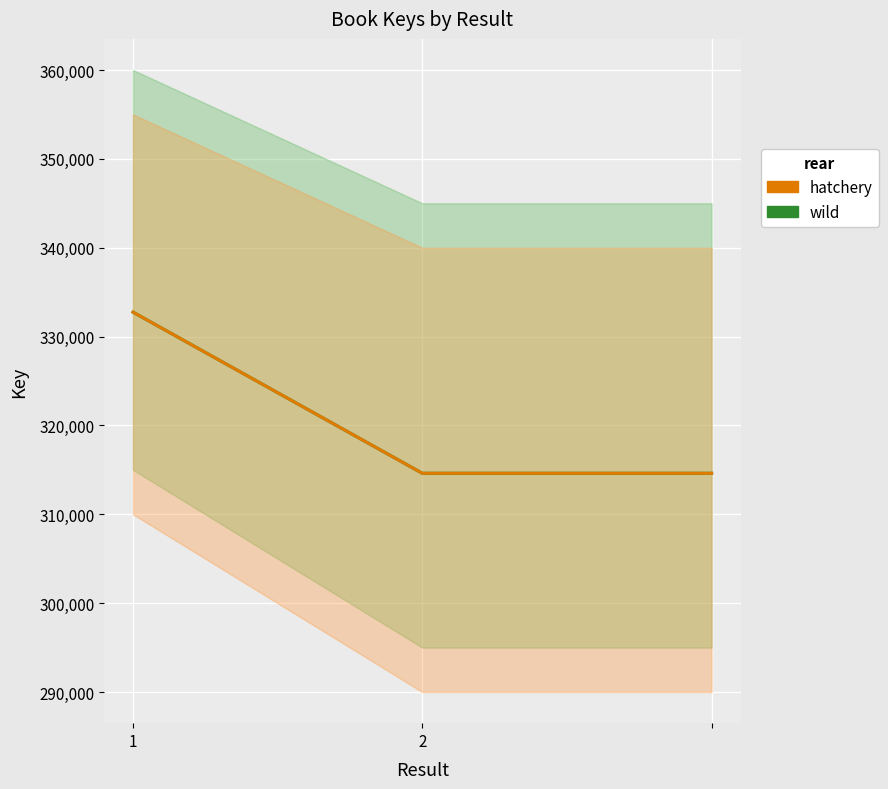

What is the value of the hatchery point at the 3rd from the left?

314619